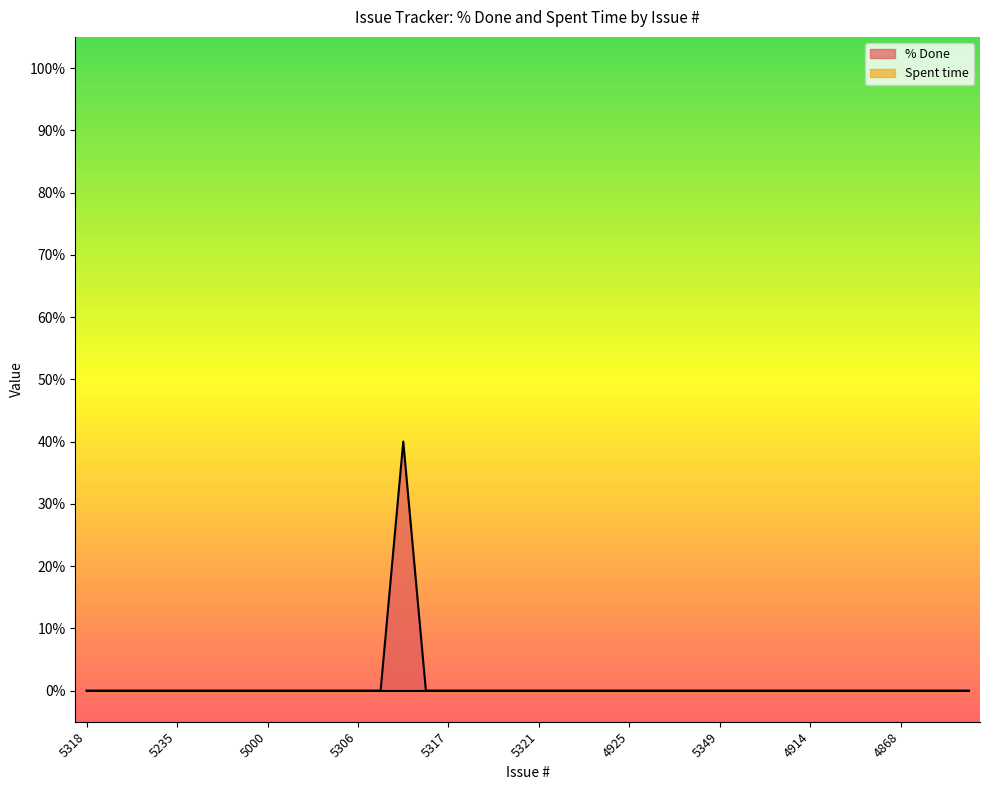

Does the chart display data point markers on the line(s)?

No